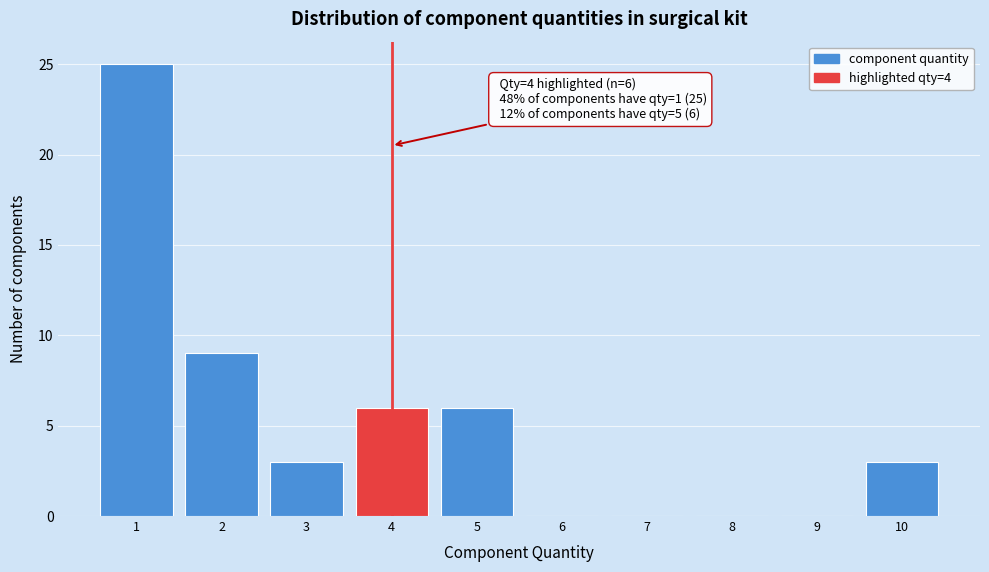

Which range on the x-axis has the tallest bar?

0.5 to 1.5